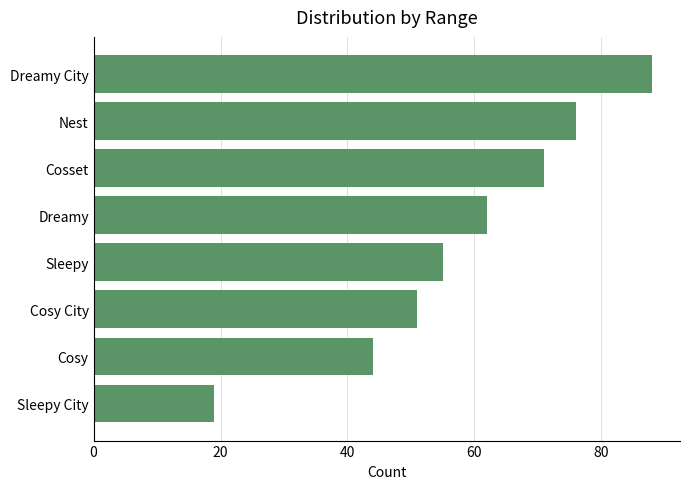

Is it true that the value at Cosset is 71?

True